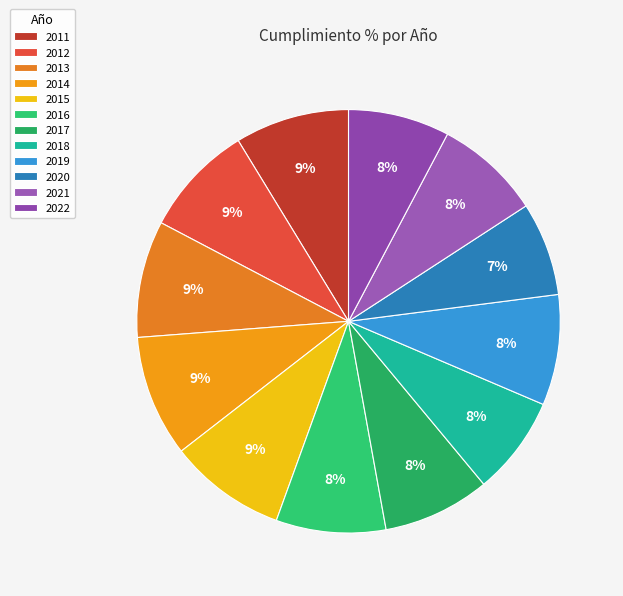

Approximately how many times larger is the value at 2012 compared to 2011?

1.0